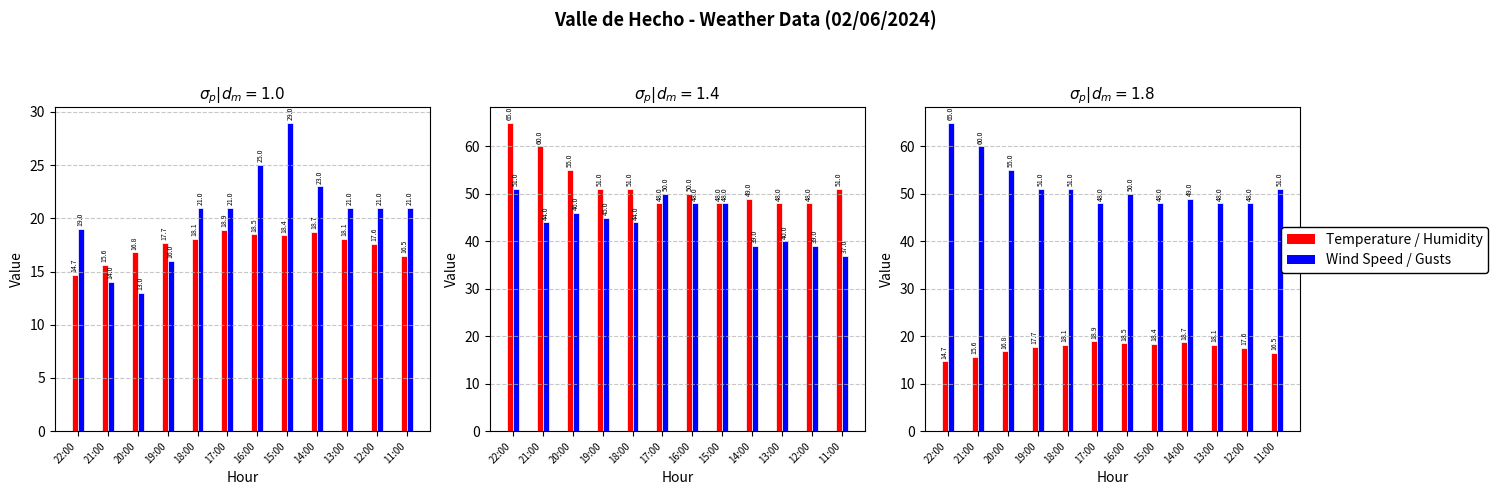

The value of Gusts (km/h) at 17:00 is 50.0. True or false?

True